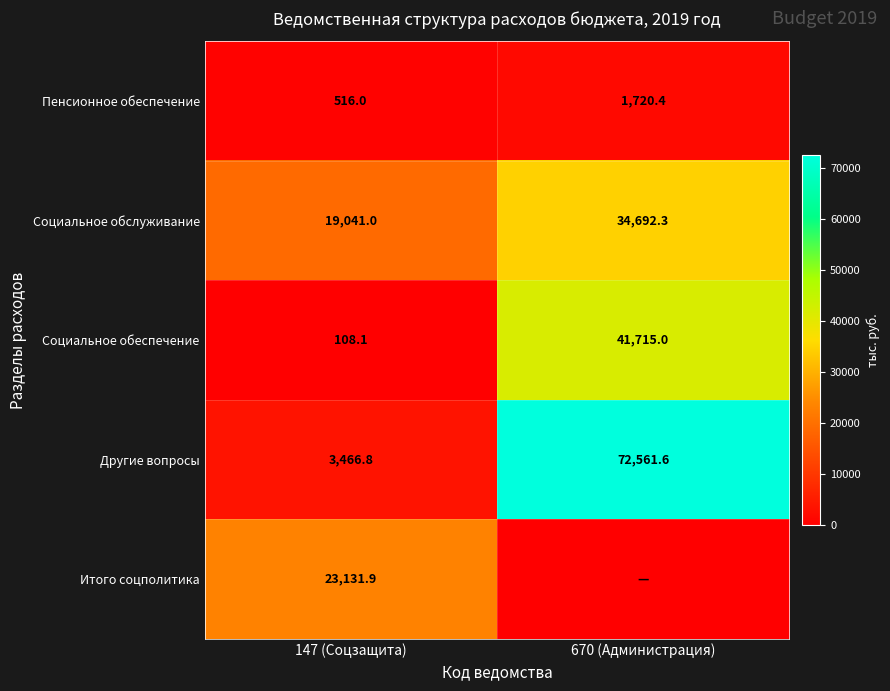

What is the difference between the Социальное обслуживание values at 147 (Соцзащита) and 670 (Администрация)?

15651.3